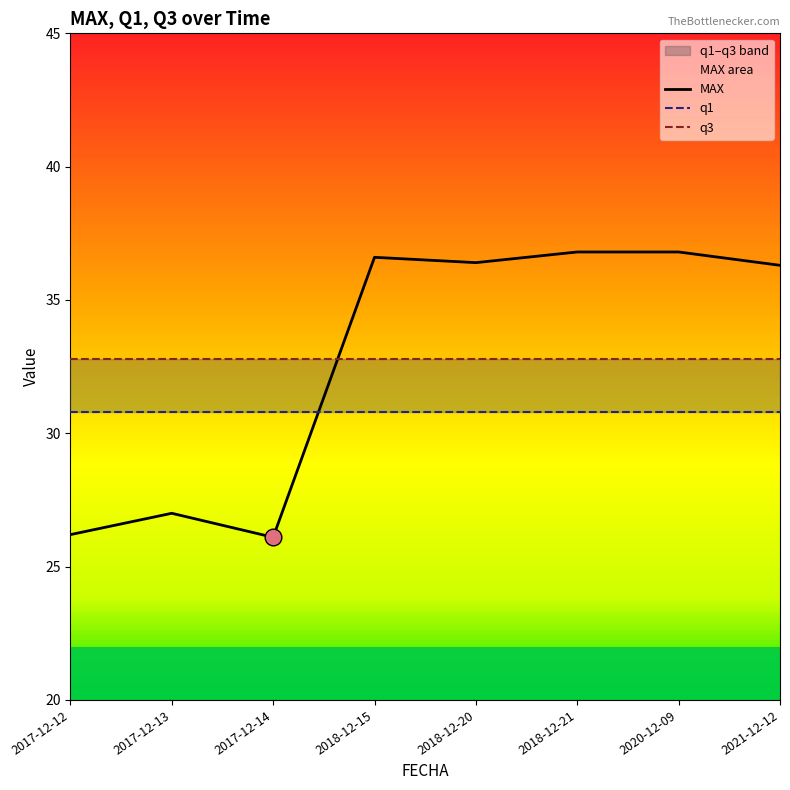

At which category is the sum across all series the highest?

2018-12-21